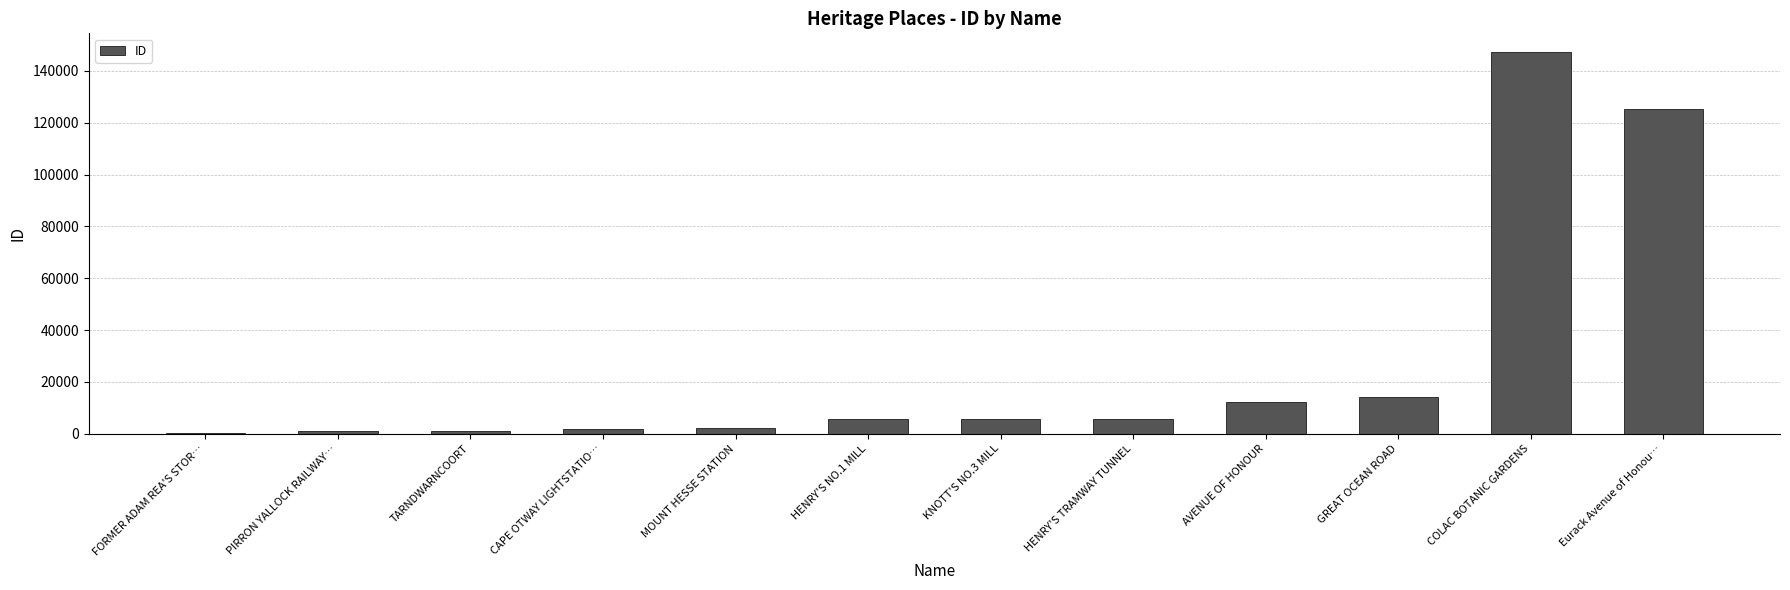

True or false: the data shows 12270 at AVENUE OF HONOUR.

True